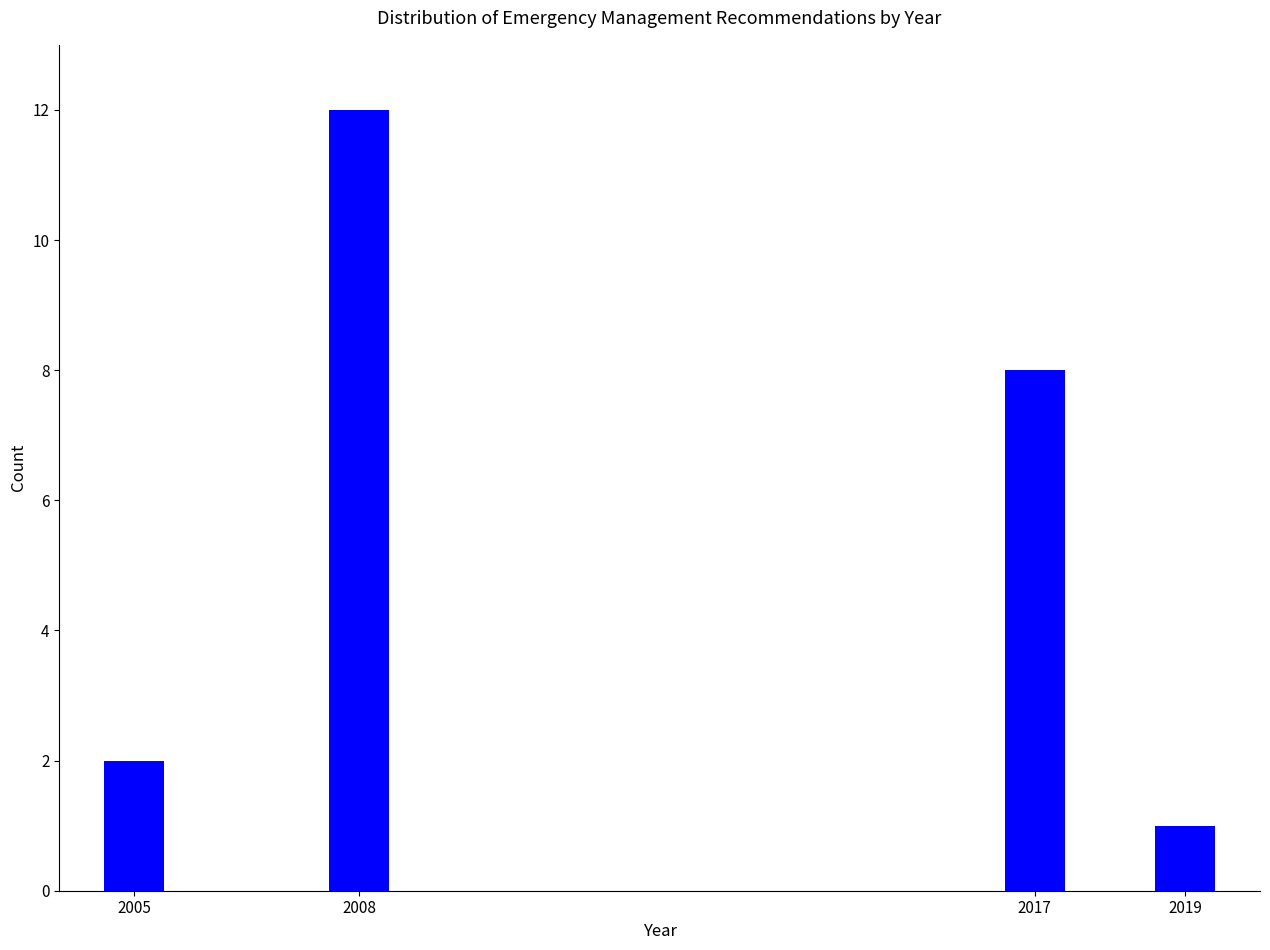

Reading left to right, list all the values displayed in this chart.

2005=2	2008=12	2017=8	2019=1